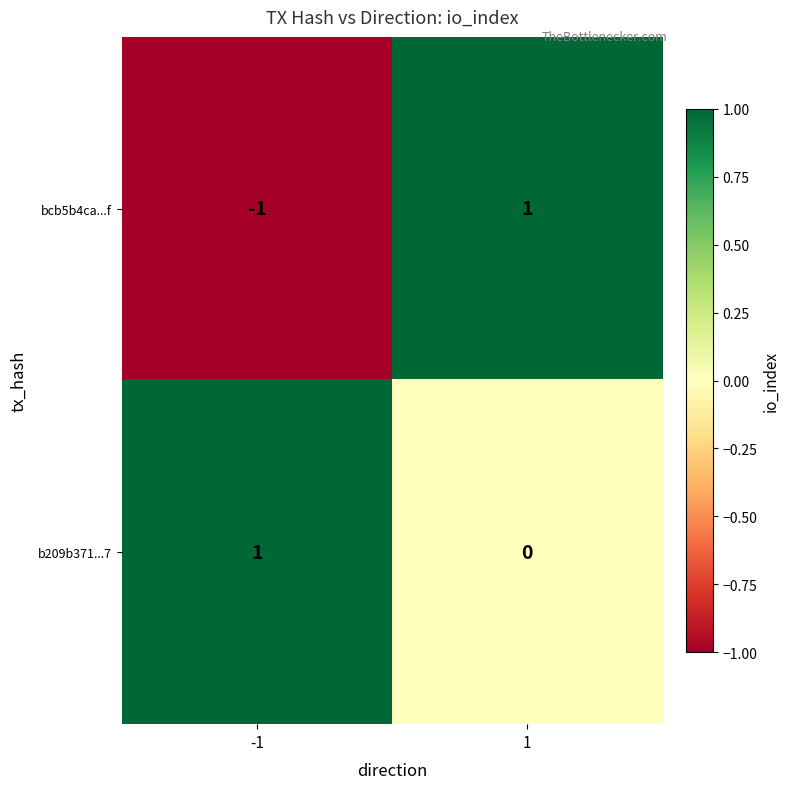

What is the difference between the highest and lowest values at -1?

2